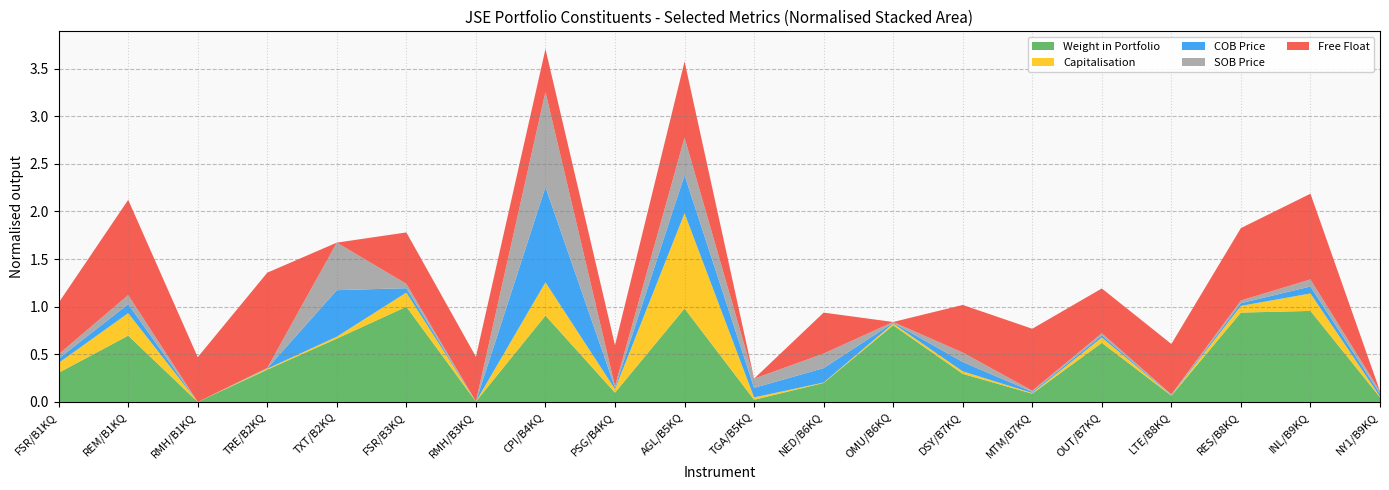

Reading left to right, transcribe all the data shown in this chart.

Weight in Portfolio: FSR/B1KQ=0.3	REM/B1KQ=0.7	RMH/B1KQ=0.0	TRE/B2KQ=0.3	TXT/B2KQ=0.7	FSR/B3KQ=1.0	RMH/B3KQ=0.0	CPI/B4KQ=0.9	PSG/B4KQ=0.1	AGL/B5KQ=1.0	TGA/B5KQ=0.0	NED/B6KQ=0.2	OMU/B6KQ=0.8	DSY/B7KQ=0.3	MTM/B7KQ=0.1	OUT/B7KQ=0.6	LTE/B8KQ=0.1	RES/B8KQ=0.9	INL/B9KQ=1.0	NY1/B9KQ=0.0
Capitalisation: FSR/B1KQ=6288.7	REM/B1KQ=14250.0	RMH/B1KQ=35.7	TRE/B2KQ=650.0	TXT/B2KQ=1270.7	FSR/B3KQ=8991.7	RMH/B3KQ=51.0	CPI/B4KQ=21065.9	PSG/B4KQ=2295.0	AGL/B5KQ=60220.0	TGA/B5KQ=1513.8	NED/B6KQ=301.3	OMU/B6KQ=1208.0	DSY/B7KQ=1623.1	MTM/B7KQ=483.8	OUT/B7KQ=3406.0	LTE/B8KQ=309.1	RES/B8KQ=4295.0	INL/B9KQ=11060.0	NY1/B9KQ=576.9
COB Price: FSR/B1KQ=6854.0	REM/B1KQ=14250.0	RMH/B1KQ=51.0	TRE/B2KQ=650.0	TXT/B2KQ=73500.0	FSR/B3KQ=6854.0	RMH/B3KQ=51.0	CPI/B4KQ=150471.0	PSG/B4KQ=2295.0	AGL/B5KQ=60220.0	TGA/B5KQ=15138.0	NED/B6KQ=22835.0	OMU/B6KQ=1208.0	DSY/B7KQ=14866.0	MTM/B7KQ=1848.0	OUT/B7KQ=3406.0	LTE/B8KQ=644.0	RES/B8KQ=4295.0	INL/B9KQ=11060.0	NY1/B9KQ=4195.0
SOB Price: FSR/B1KQ=6812.0	REM/B1KQ=14126.0	RMH/B1KQ=51.0	TRE/B2KQ=636.0	TXT/B2KQ=73600.0	FSR/B3KQ=6812.0	RMH/B3KQ=51.0	CPI/B4KQ=147373.0	PSG/B4KQ=2295.0	AGL/B5KQ=58106.0	TGA/B5KQ=14286.0	NED/B6KQ=22553.0	OMU/B6KQ=1198.0	DSY/B7KQ=14601.0	MTM/B7KQ=1849.0	OUT/B7KQ=3387.0	LTE/B8KQ=642.0	RES/B8KQ=4242.0	INL/B9KQ=10988.0	NY1/B9KQ=4188.0
Free Float: FSR/B1KQ=54.0	REM/B1KQ=100.0	RMH/B1KQ=47.0	TRE/B2KQ=100.0	TXT/B2KQ=0.0	FSR/B3KQ=54.0	RMH/B3KQ=47.0	CPI/B4KQ=45.0	PSG/B4KQ=43.0	AGL/B5KQ=80.0	TGA/B5KQ=0.0	NED/B6KQ=43.0	OMU/B6KQ=0.0	DSY/B7KQ=50.0	MTM/B7KQ=65.0	OUT/B7KQ=47.0	LTE/B8KQ=53.0	RES/B8KQ=76.0	INL/B9KQ=90.0	NY1/B9KQ=0.0